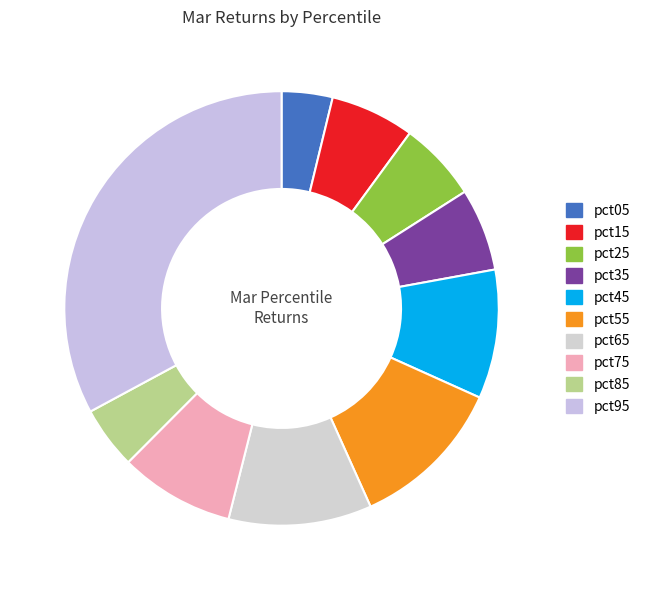

Is there a majority slice in this chart?

No